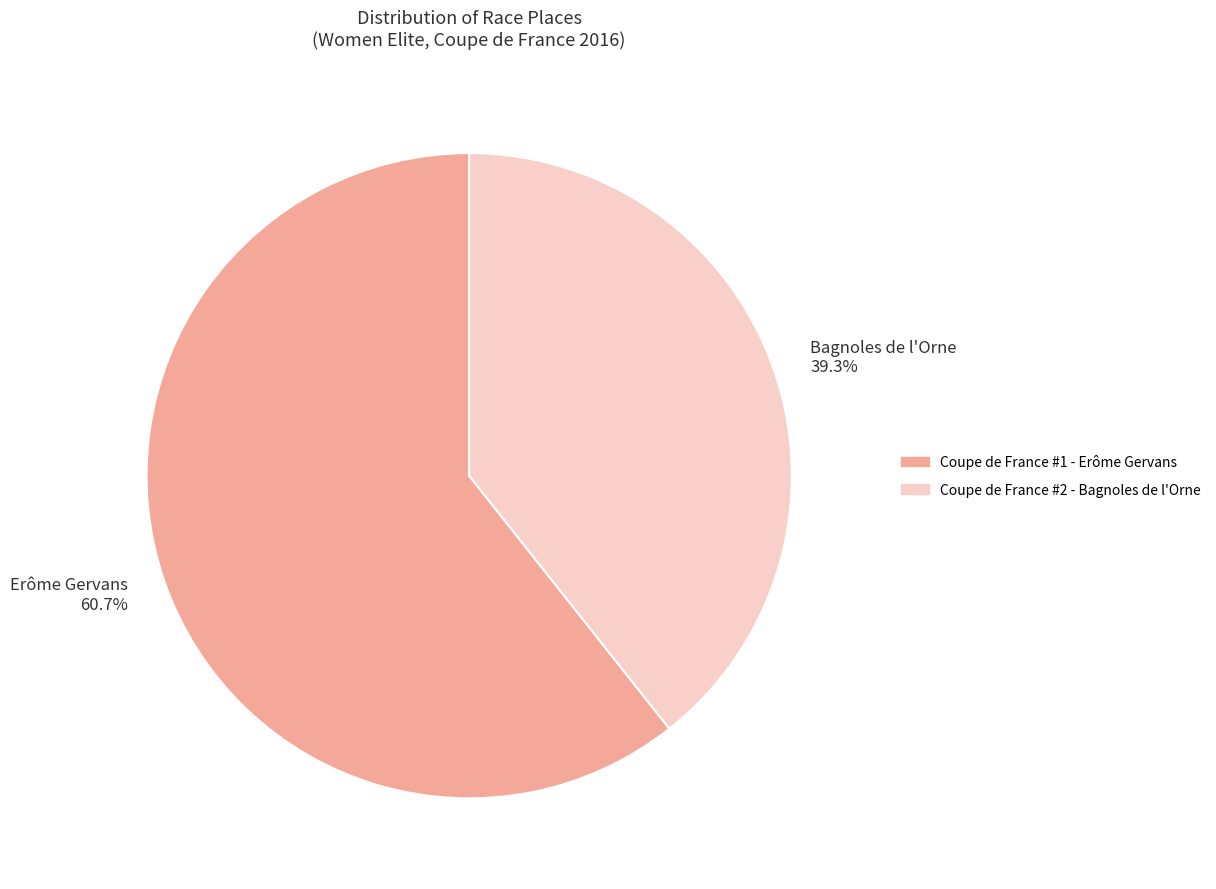

Is Bagnoles de l'Orne 39.3% the majority of the pie?

No